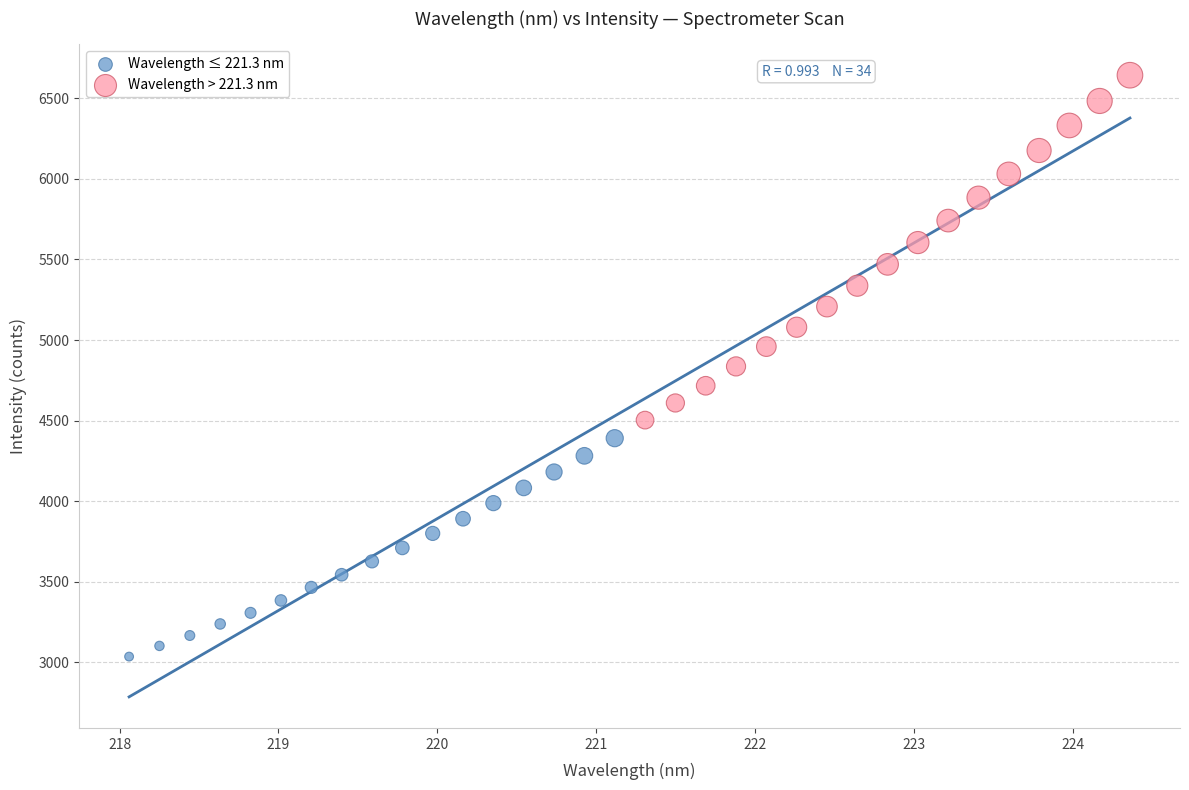

Which series reaches the minimum Y coordinate?

Wavelength ≤ 221.3 nm